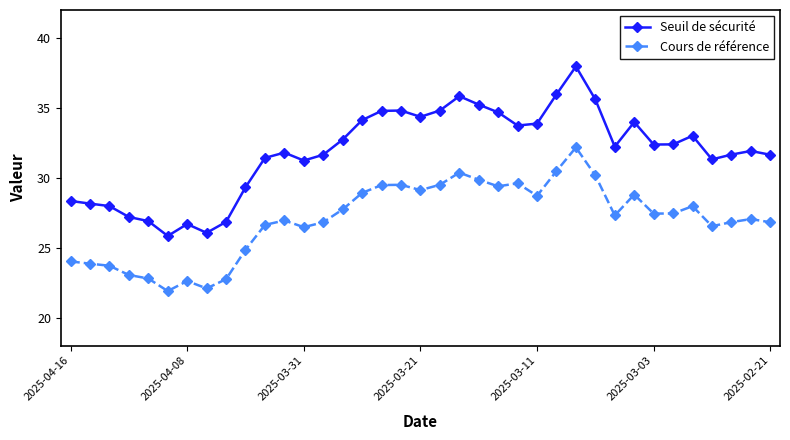

What is the lowest value of the Seuil de sécurité series?

25.8